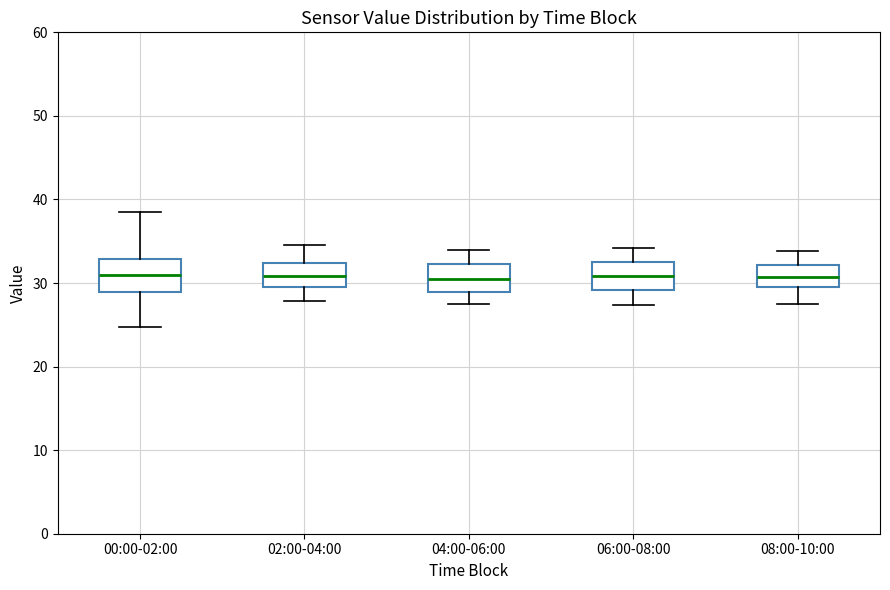

Where is the upper edge of the box for 08:00-10:00 on the y-axis? The values are not printed on the chart, so give them approximately, as read against the axis.

32